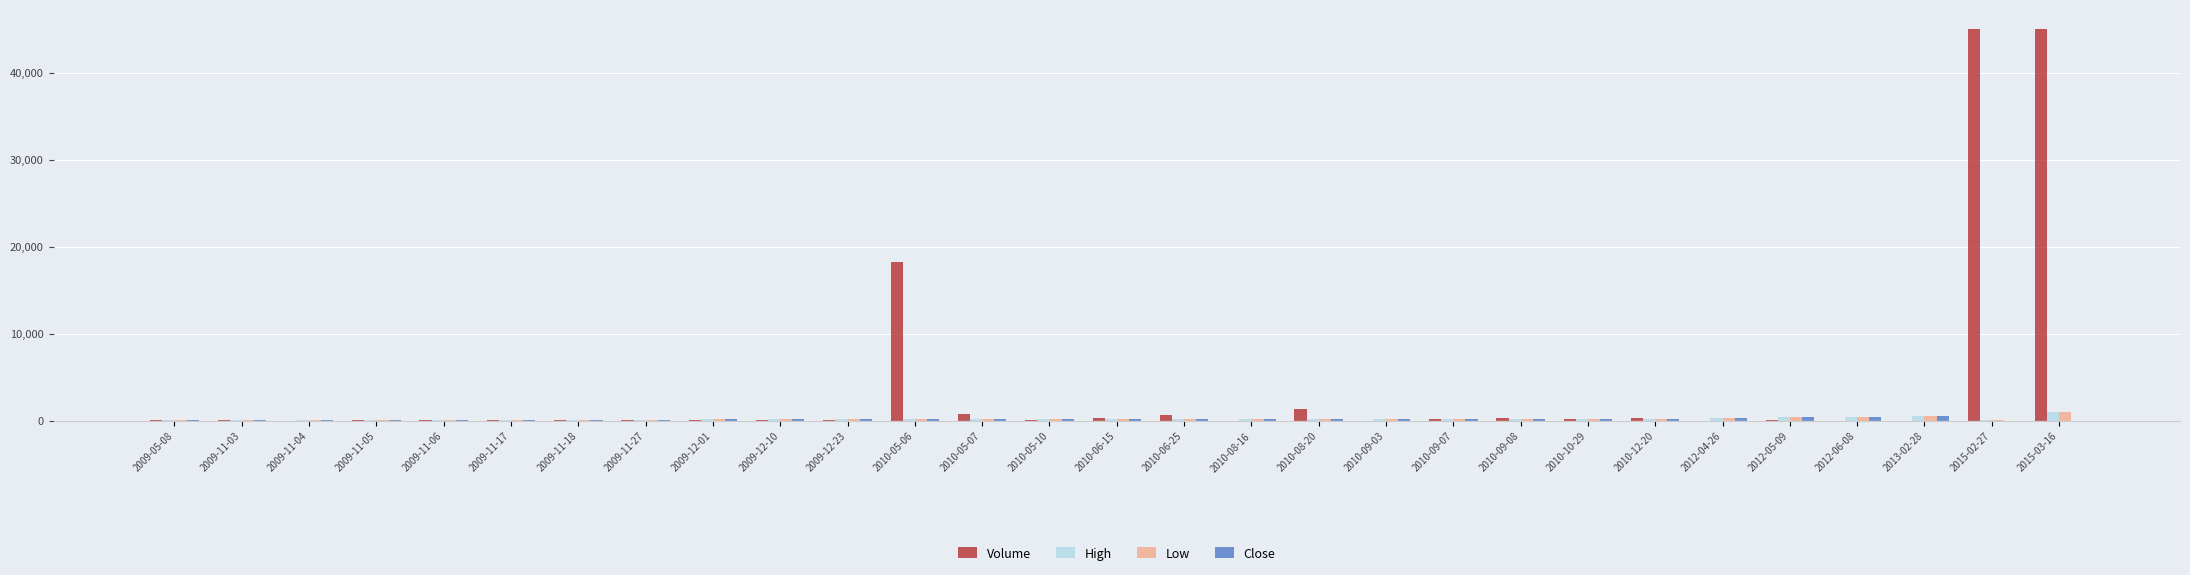

At which label is Volume closest to 22514?

2010-05-06